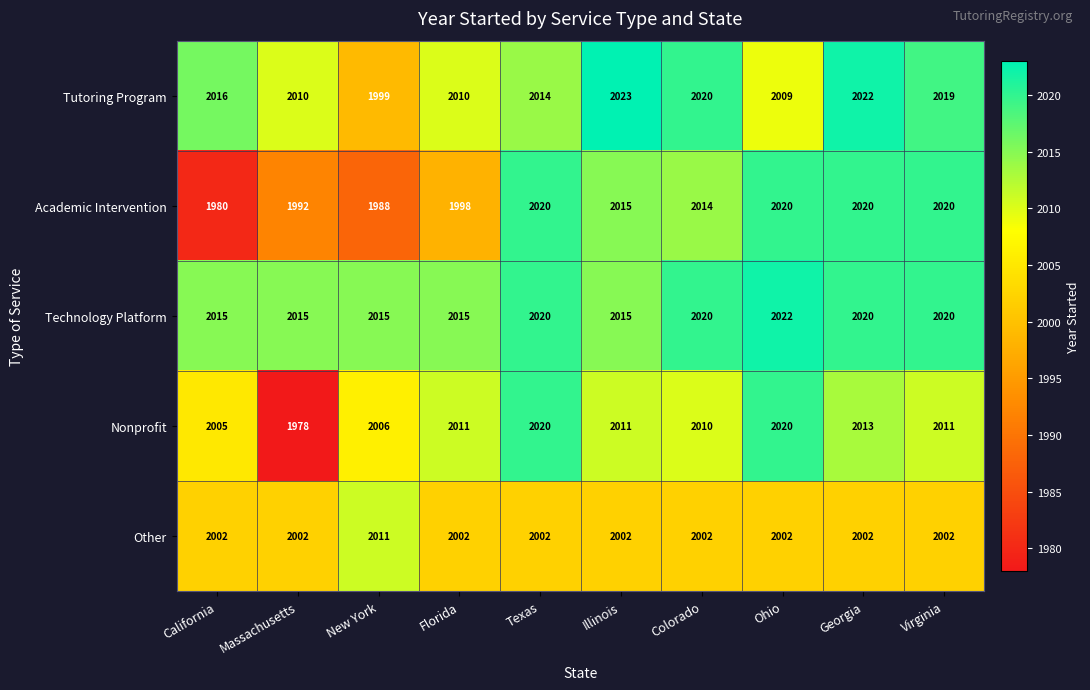

Which category has the lowest value across all series?

Massachusetts